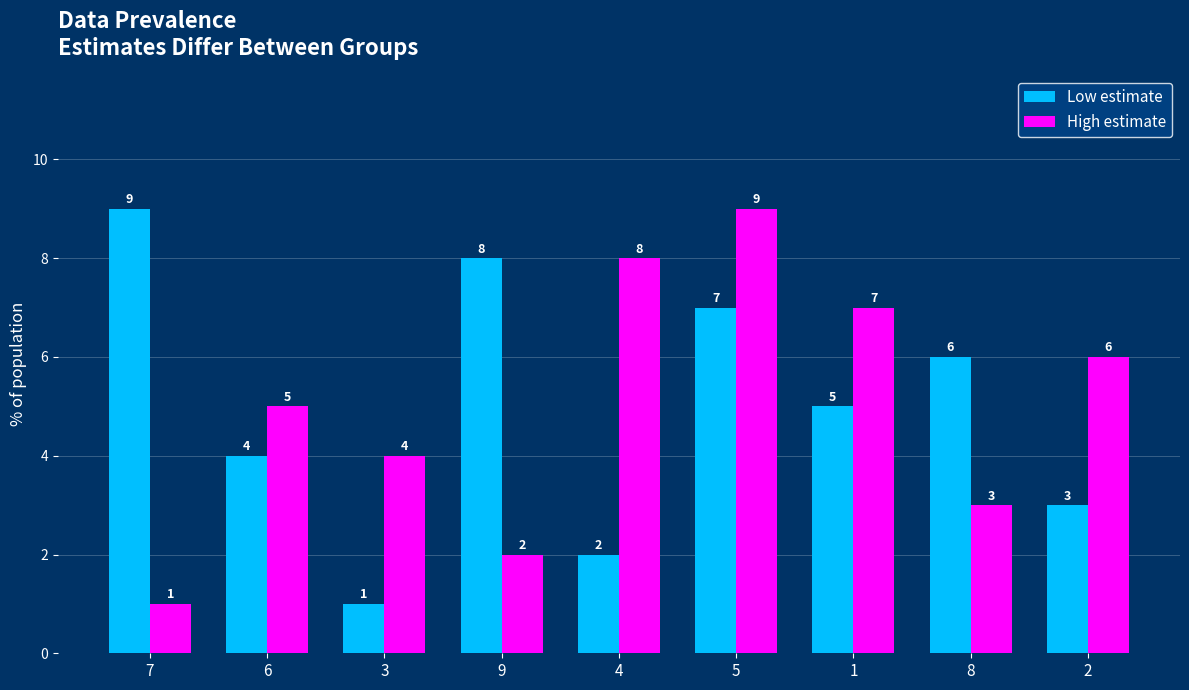

What is the sum of the Low estimate values at 3 and 8?

7